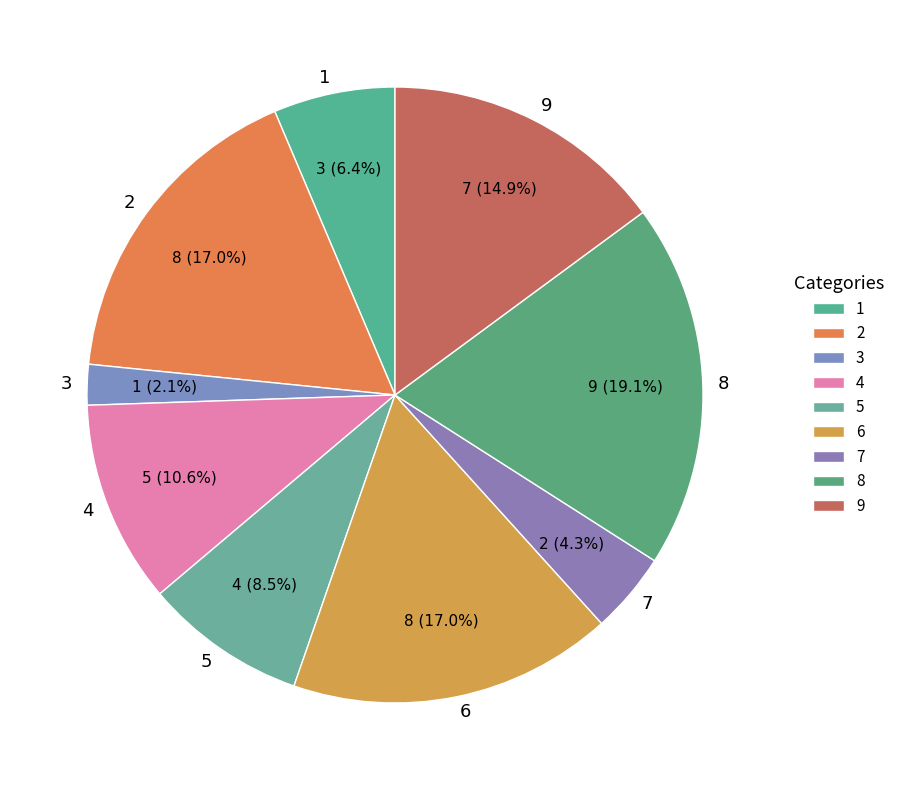

Does 5 represent more than half of the total?

No